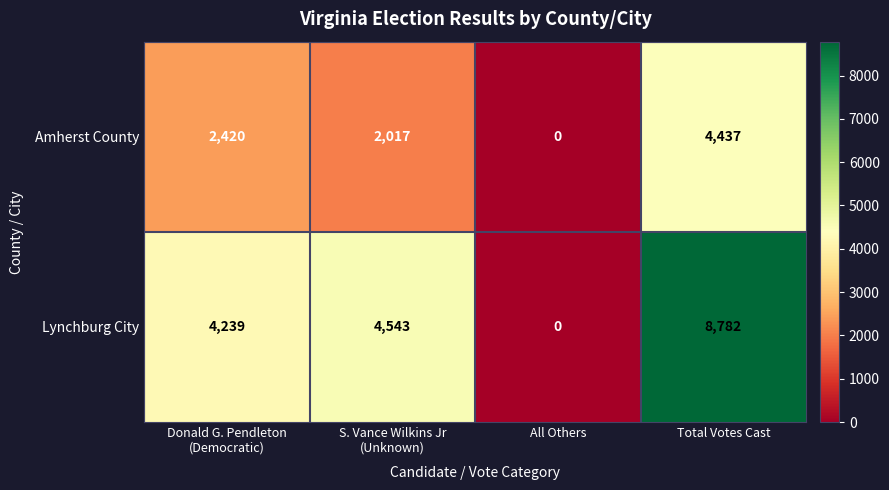

List the series in order of their overall mean, lowest first.

Amherst County, Lynchburg City